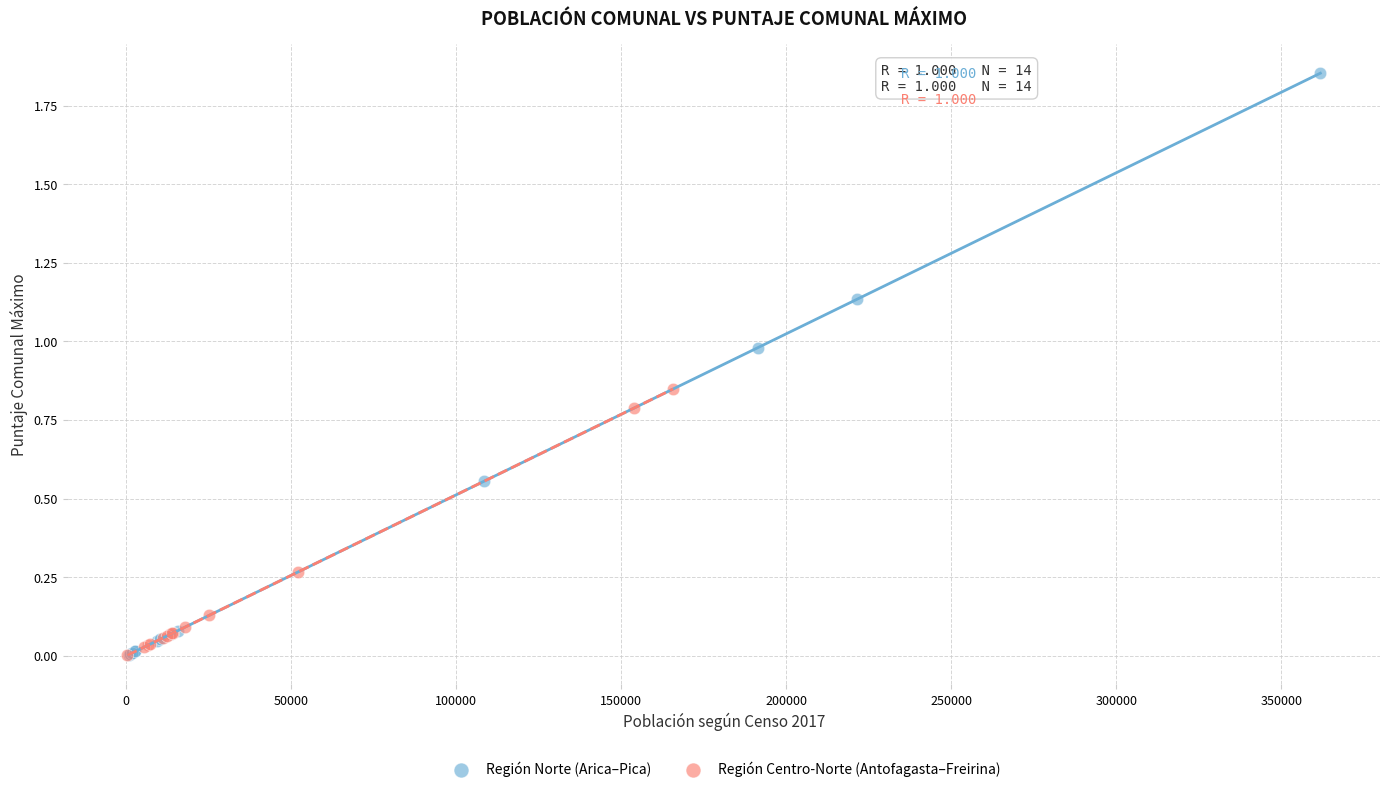

Which series reaches the maximum Y coordinate?

Región Norte (Arica–Pica)